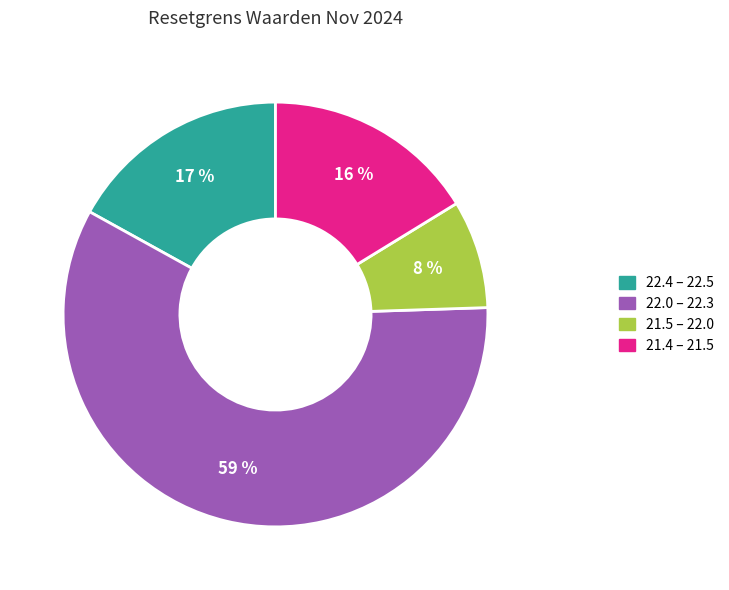

To the nearest percent, what is the average slice percentage?

25%